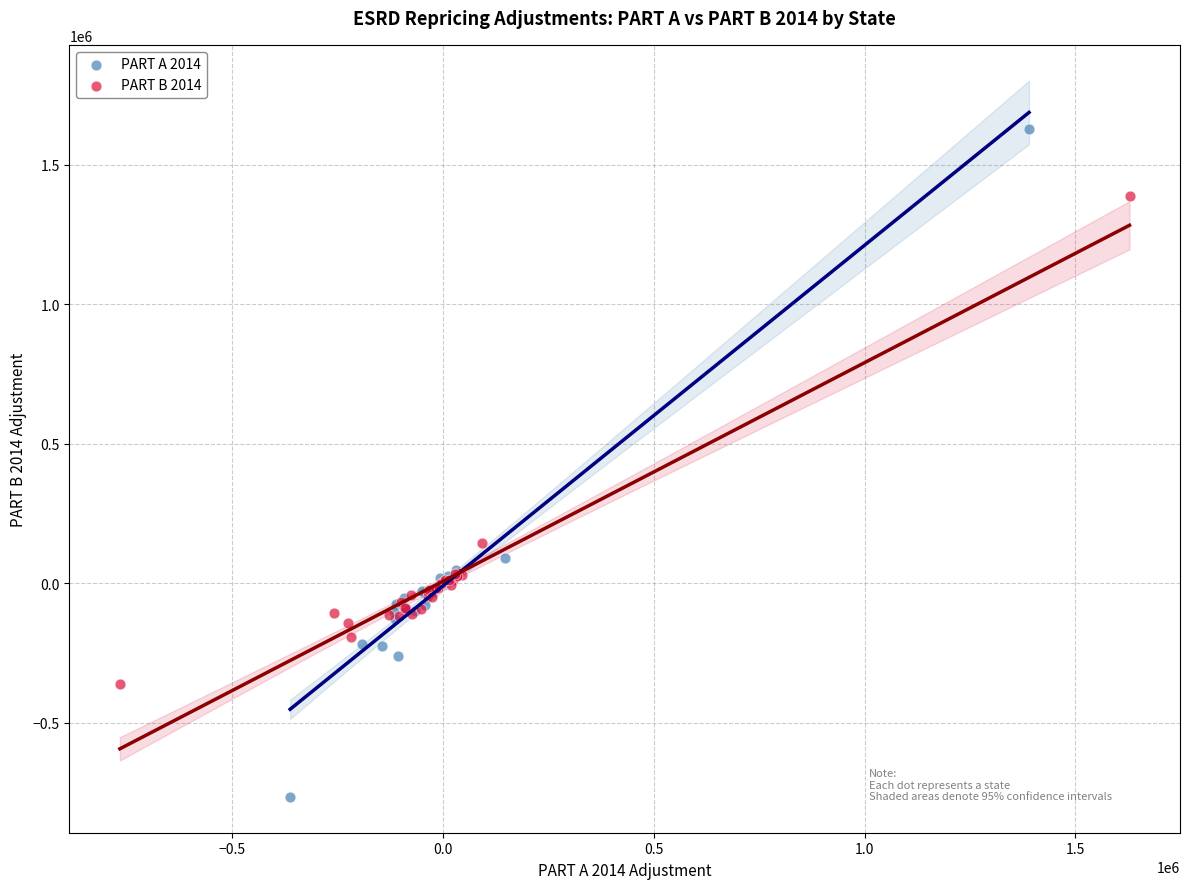

Which series has the widest spread of Y values?

PART A 2014